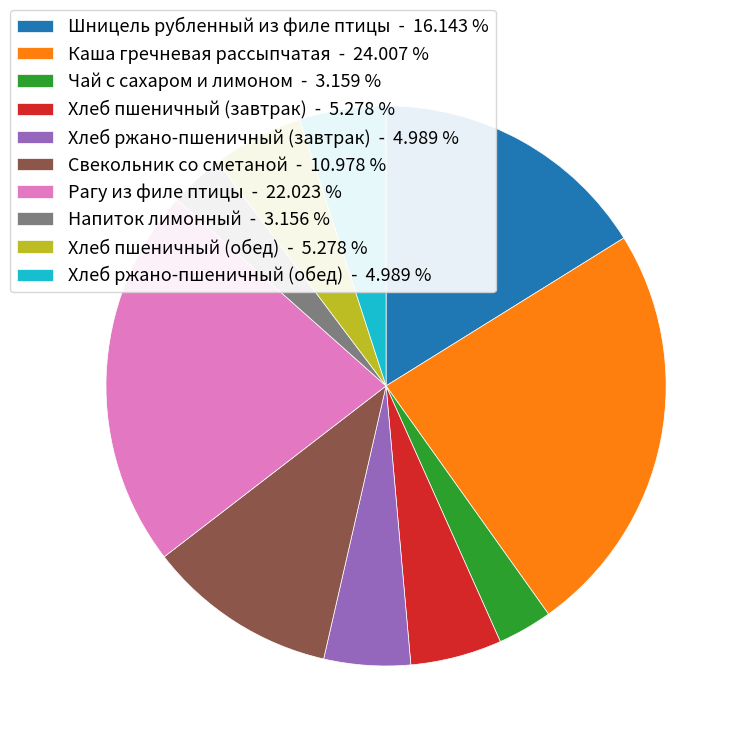

Which has a higher value, Каша гречневая рассыпчатая or Чай с сахаром и лимоном?

Каша гречневая рассыпчатая